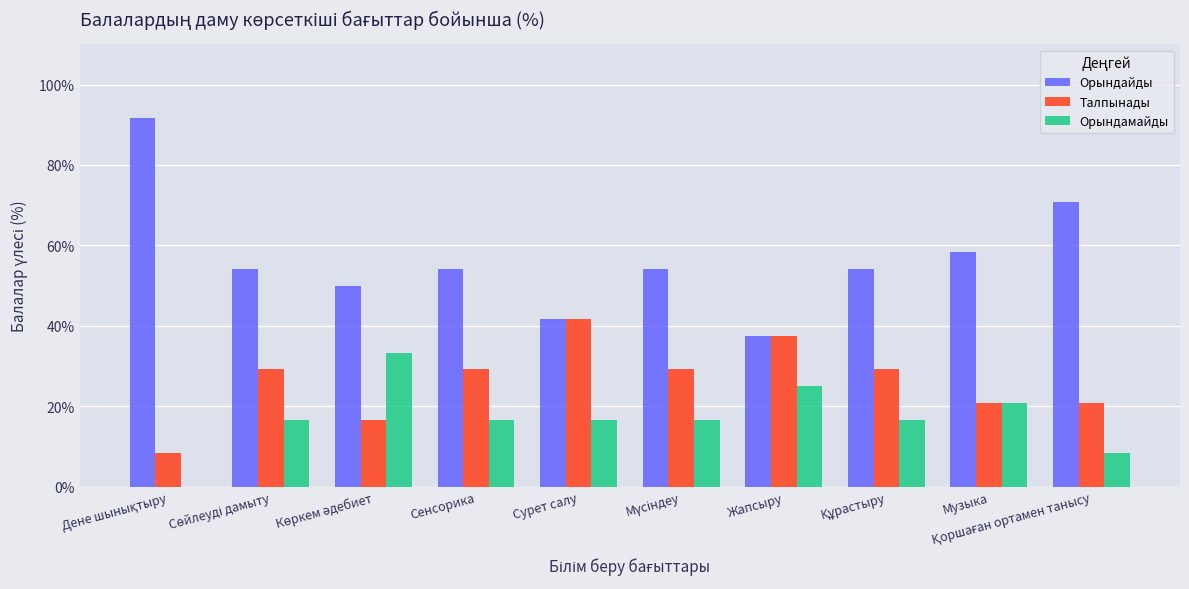

Which series has the largest total across all categories?

Орындайды